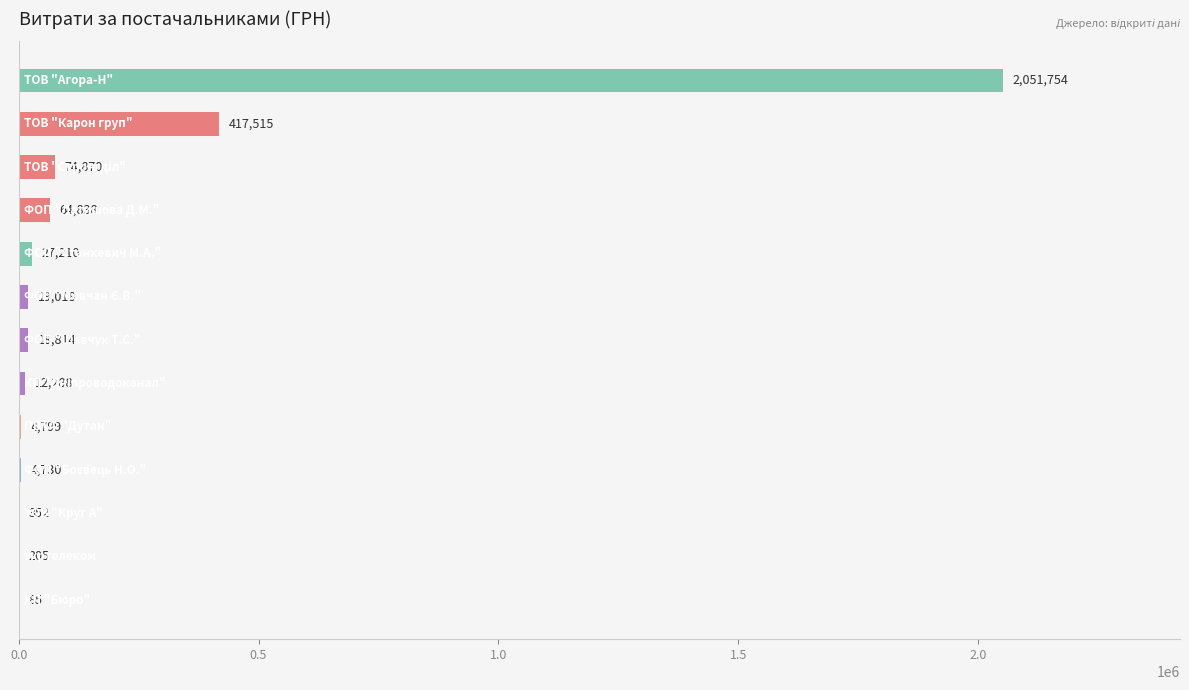

What is the maximum value shown in the chart?

2051754.1